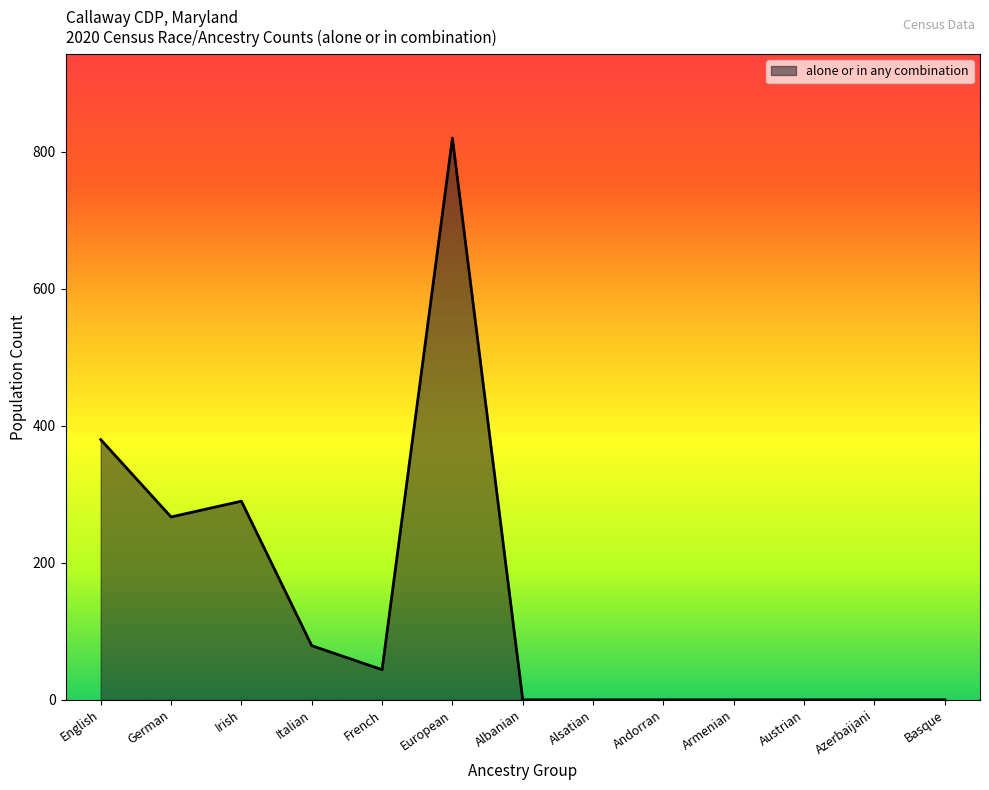

What is the sum of all values?

1880